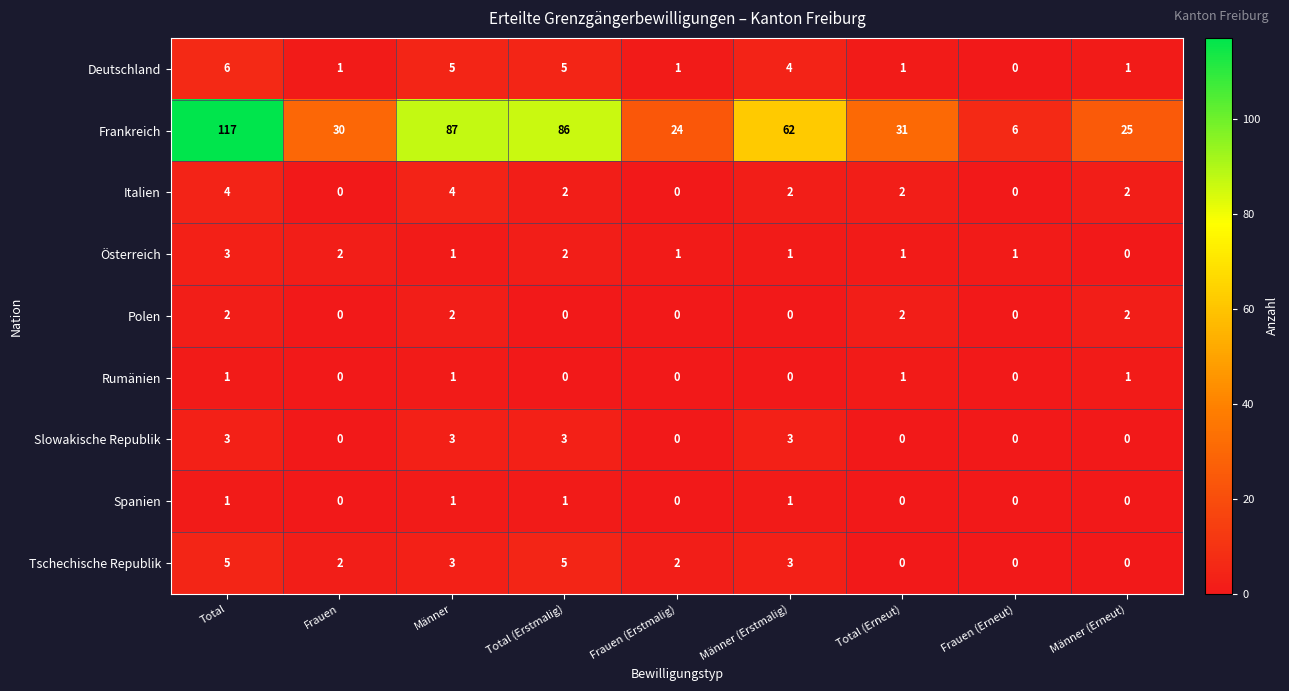

Which series has the largest range (max minus min)?

Frankreich